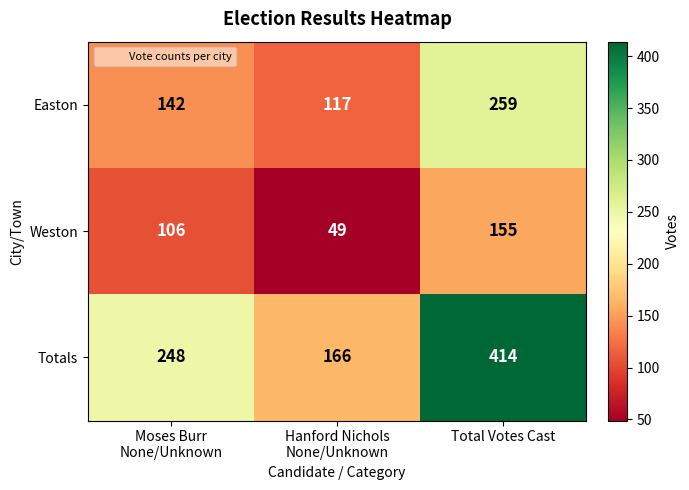

What is the maximum value for Easton?

259